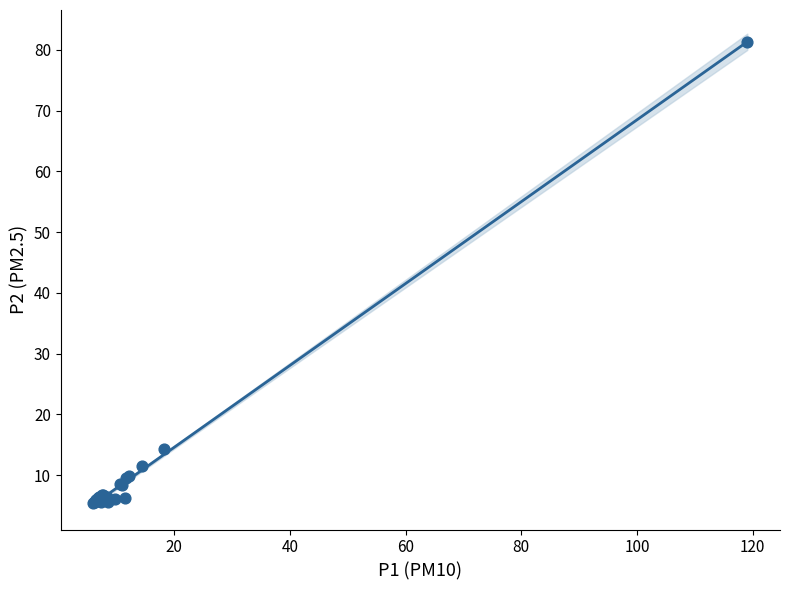

What Y value in the scatter plot is closest to 43?

14.2